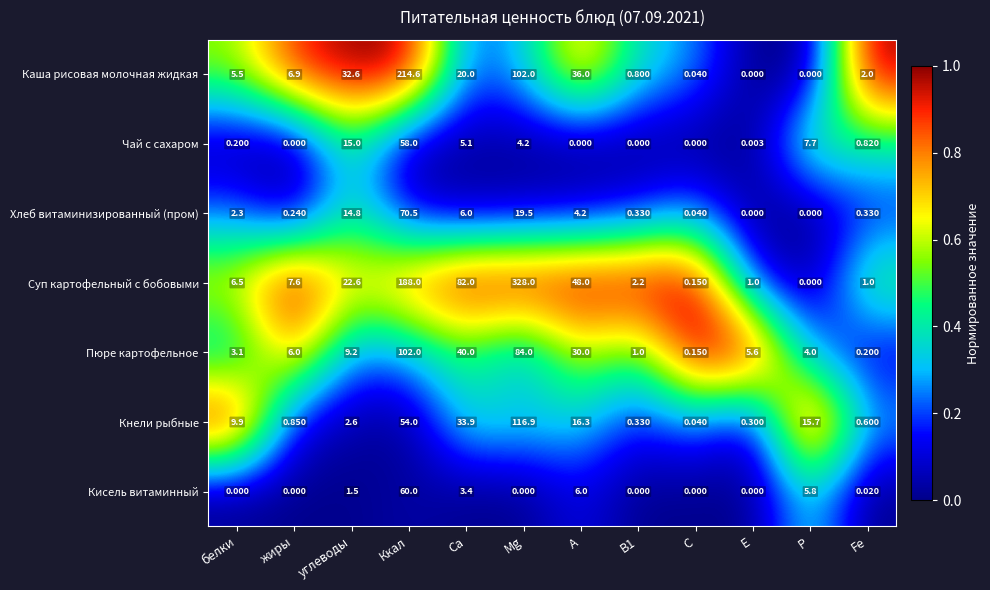

Which series has the largest range (max minus min)?

Суп картофельный с бобовыми